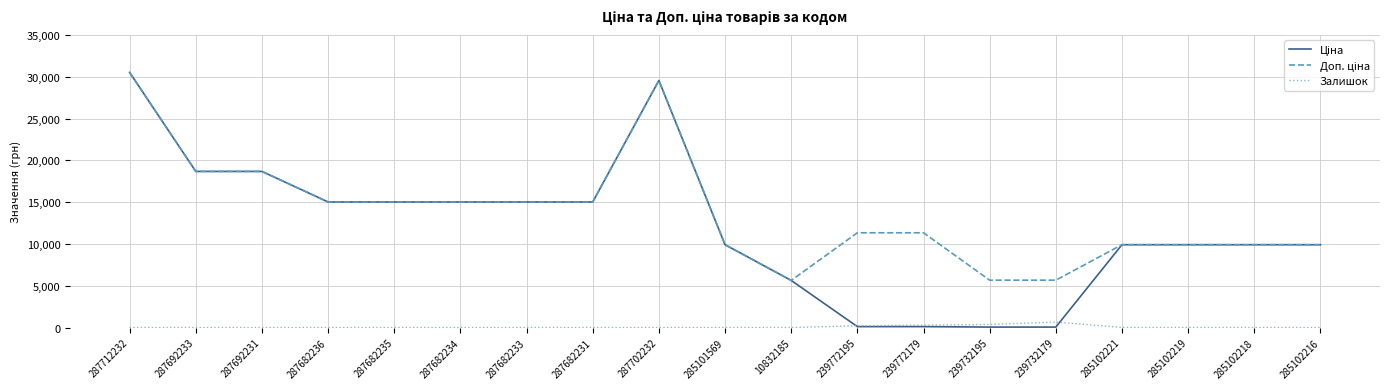

What is the total value across all series at 287682236?

30038.4